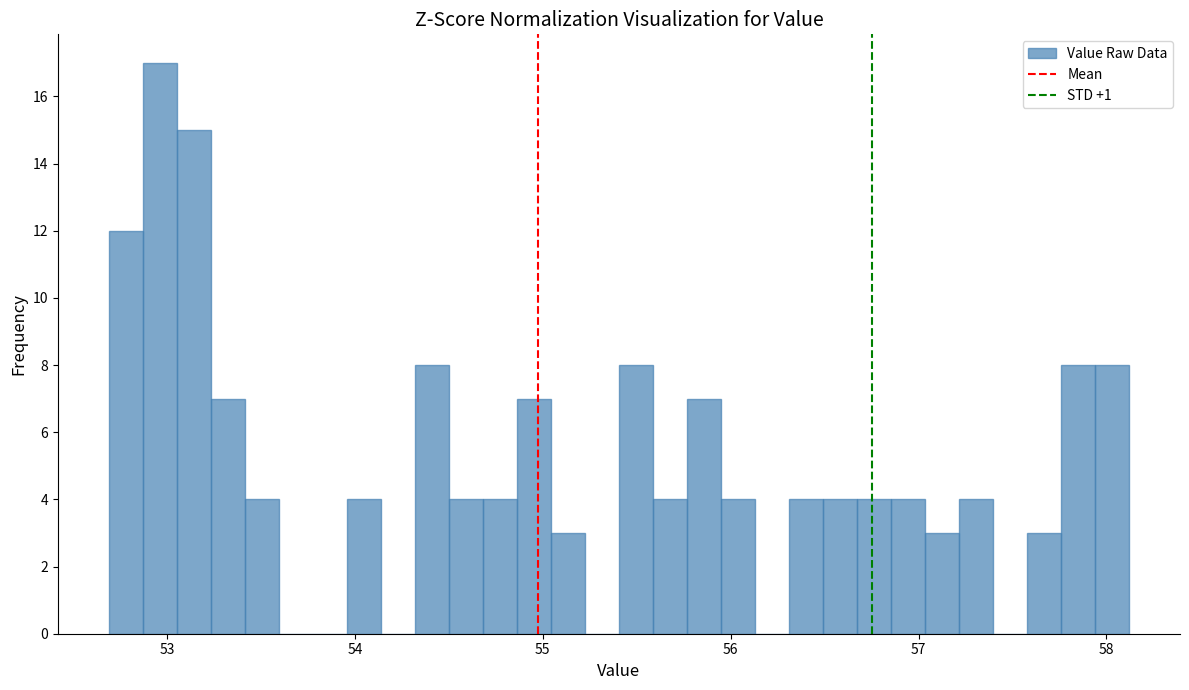

Around what value on the x-axis is the tallest bar? Give the approximate position of its centre, as read against the axis.

53.0